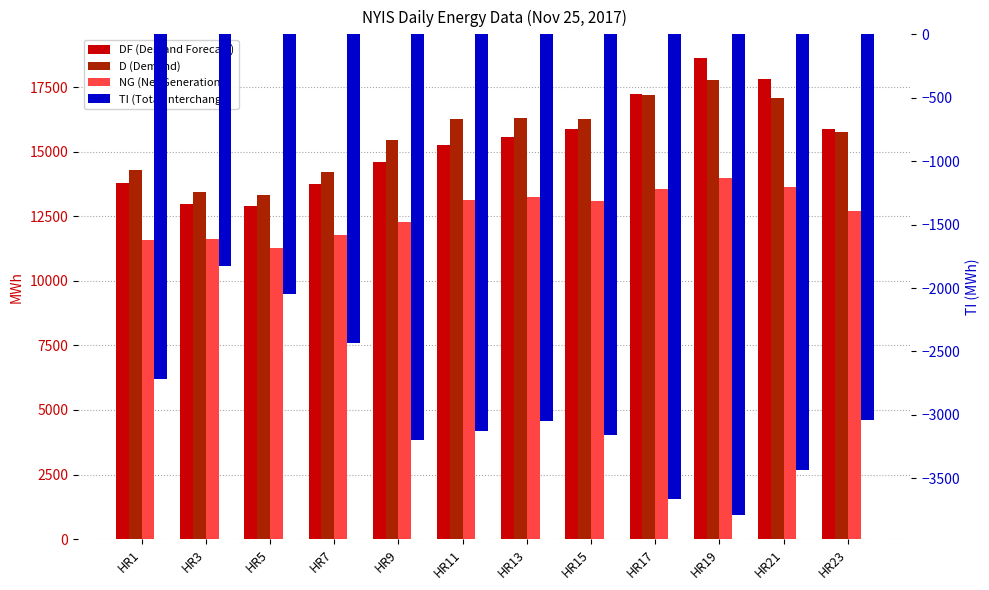

What is the value of the NG (Net Generation) bar at the 1st from the left?

11586